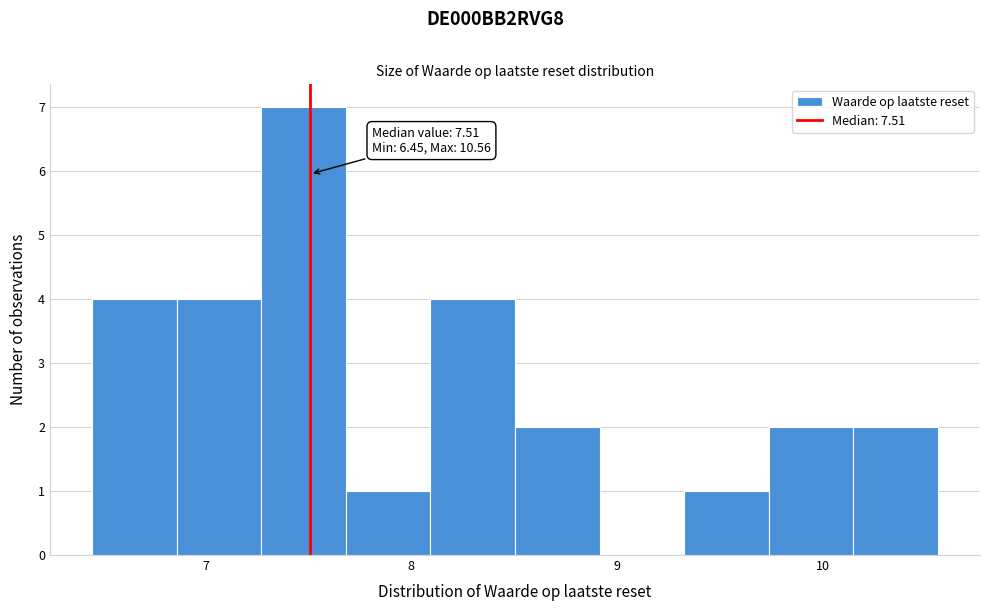

Over which range of the x-axis is the bar tallest?

7.3 to 7.7